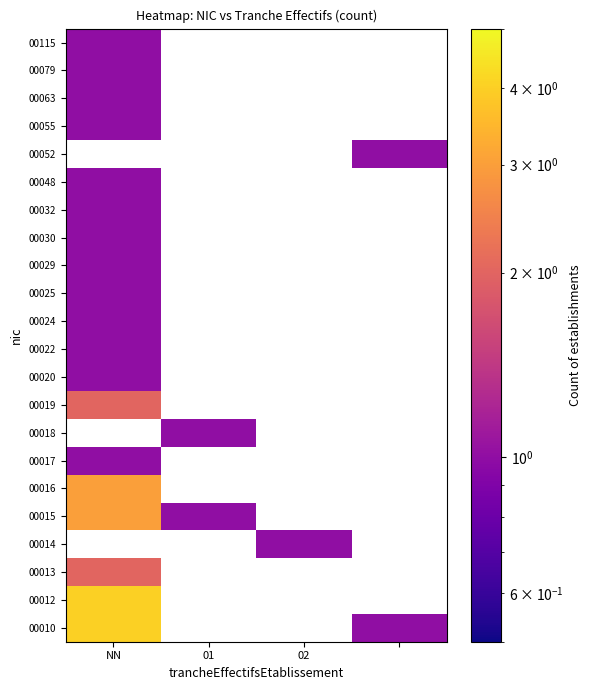

Which label corresponds to the largest value in the chart?

NN